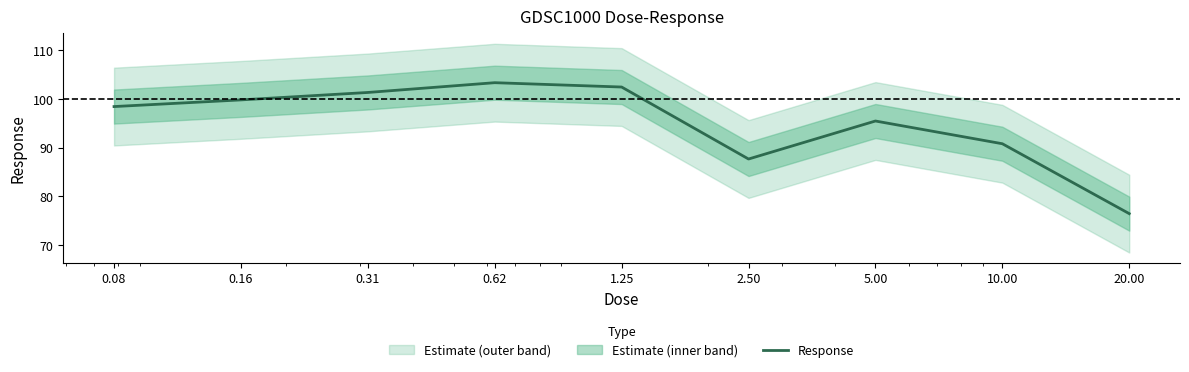

Between 0.31 and 5.00, which is larger?

0.31